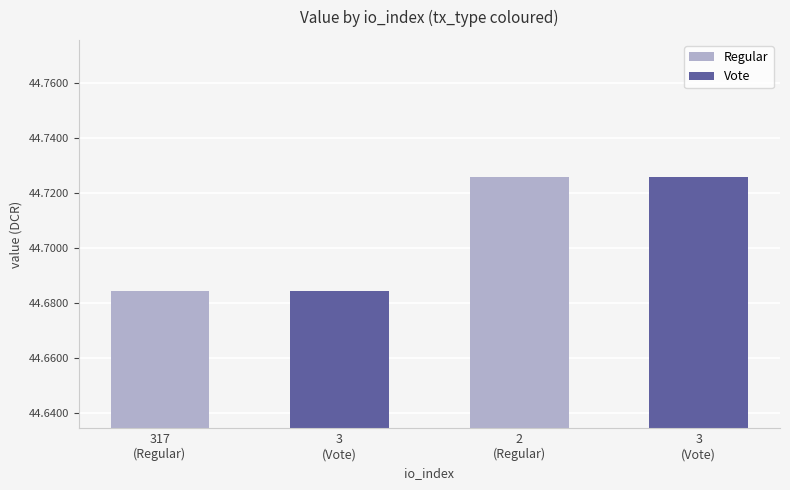

Which category has the lowest value across all series?

317
(Regular)